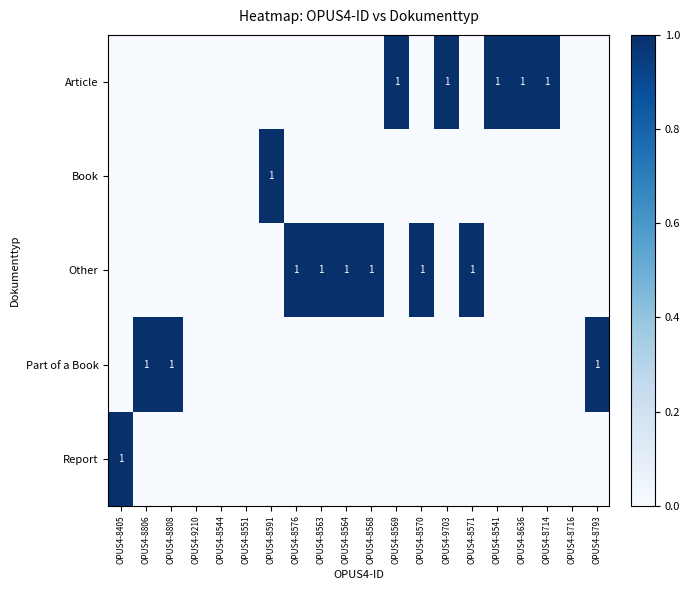

What is the sum of the Part of a Book values at OPUS4-8568 and OPUS4-8793?

1